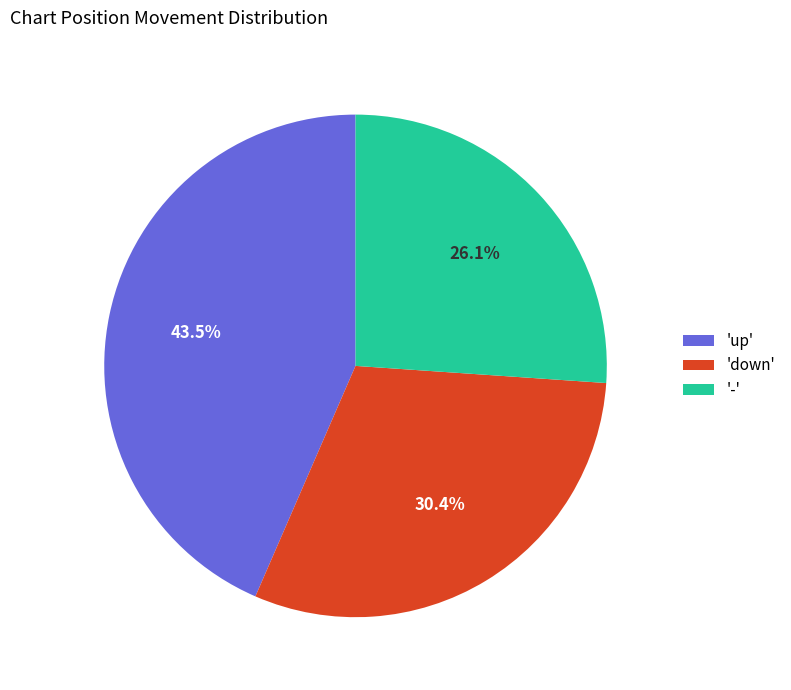

How many slices are in this pie chart?

3